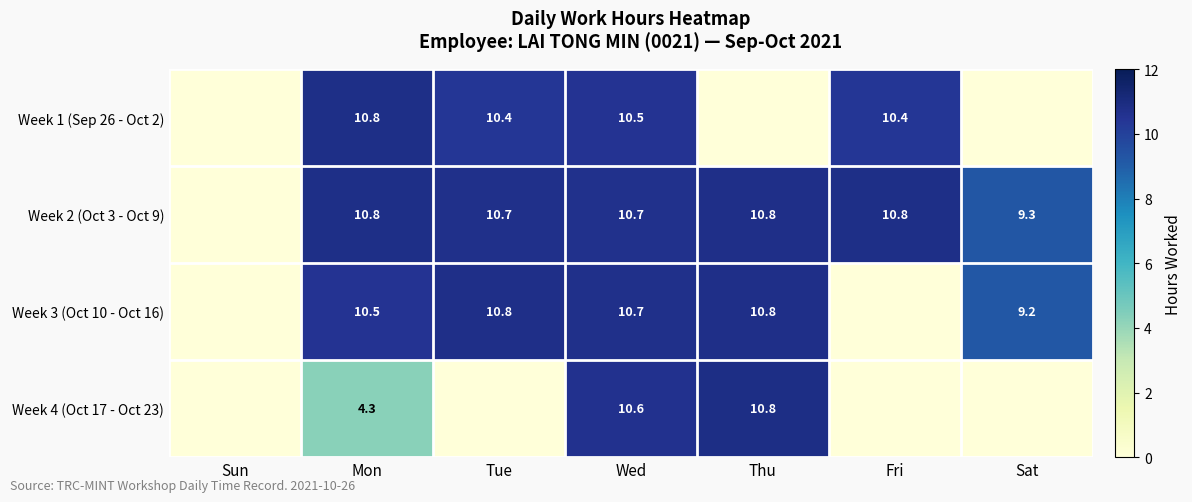

Which has a higher value, Fri or Mon?

Mon